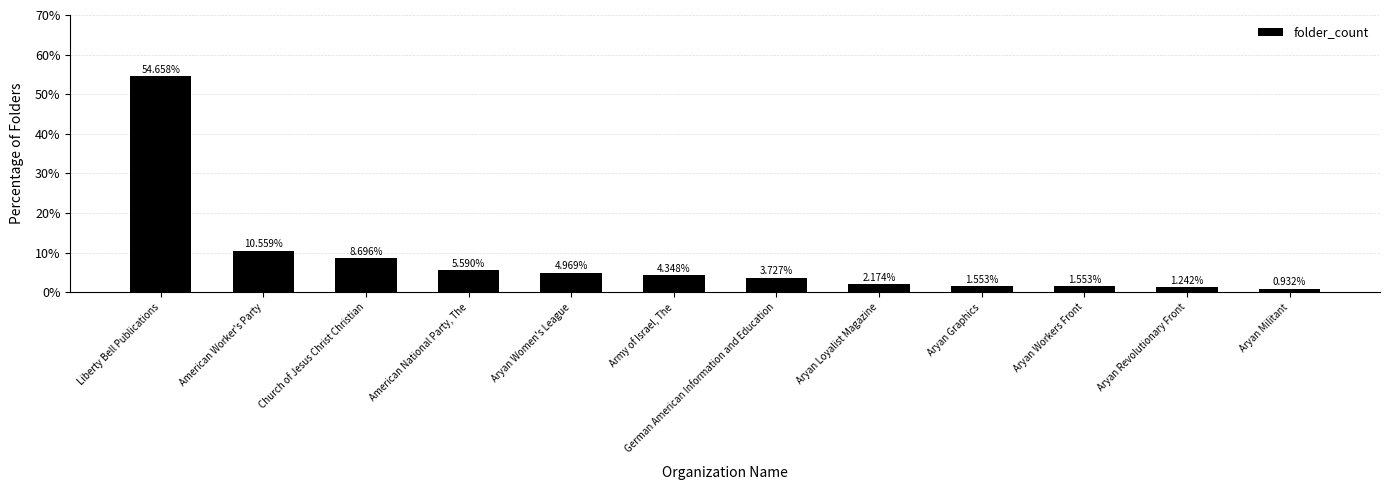

How many bars are there in total?

12